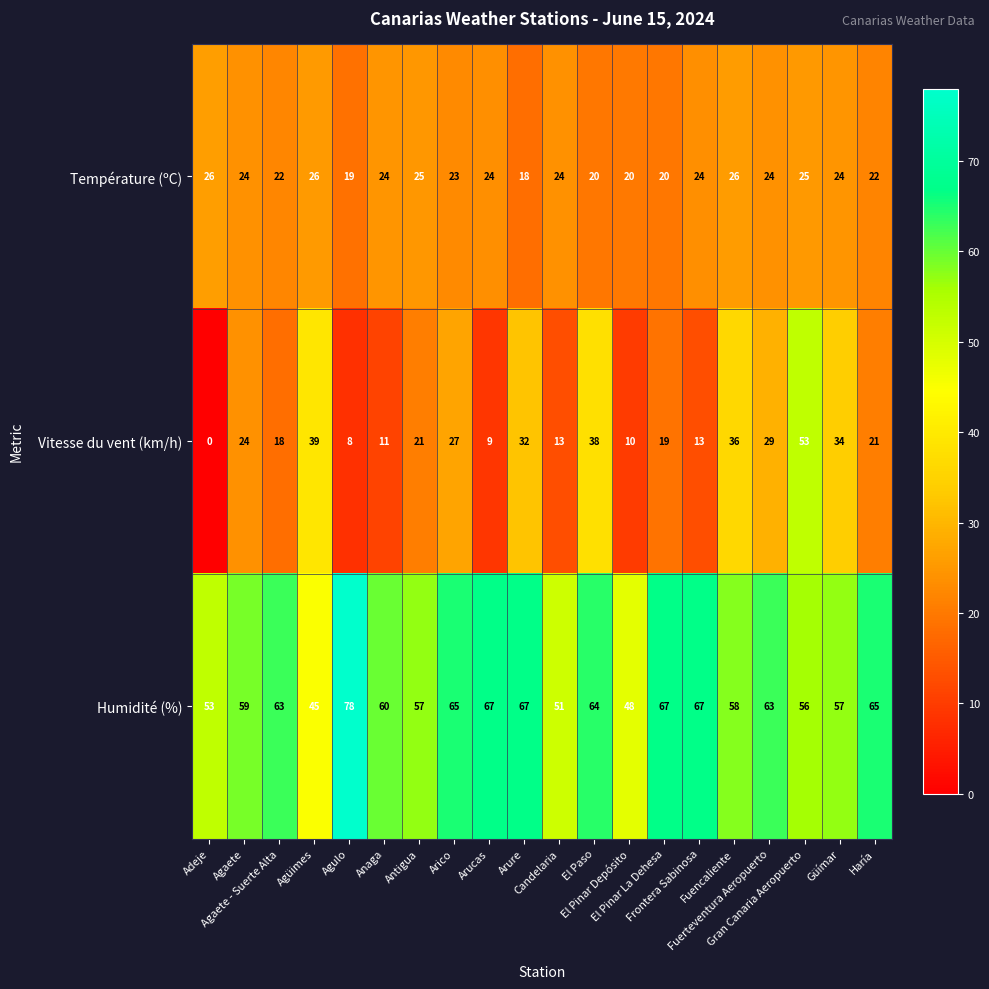

Which series has the largest total across all categories?

Humidité (%)